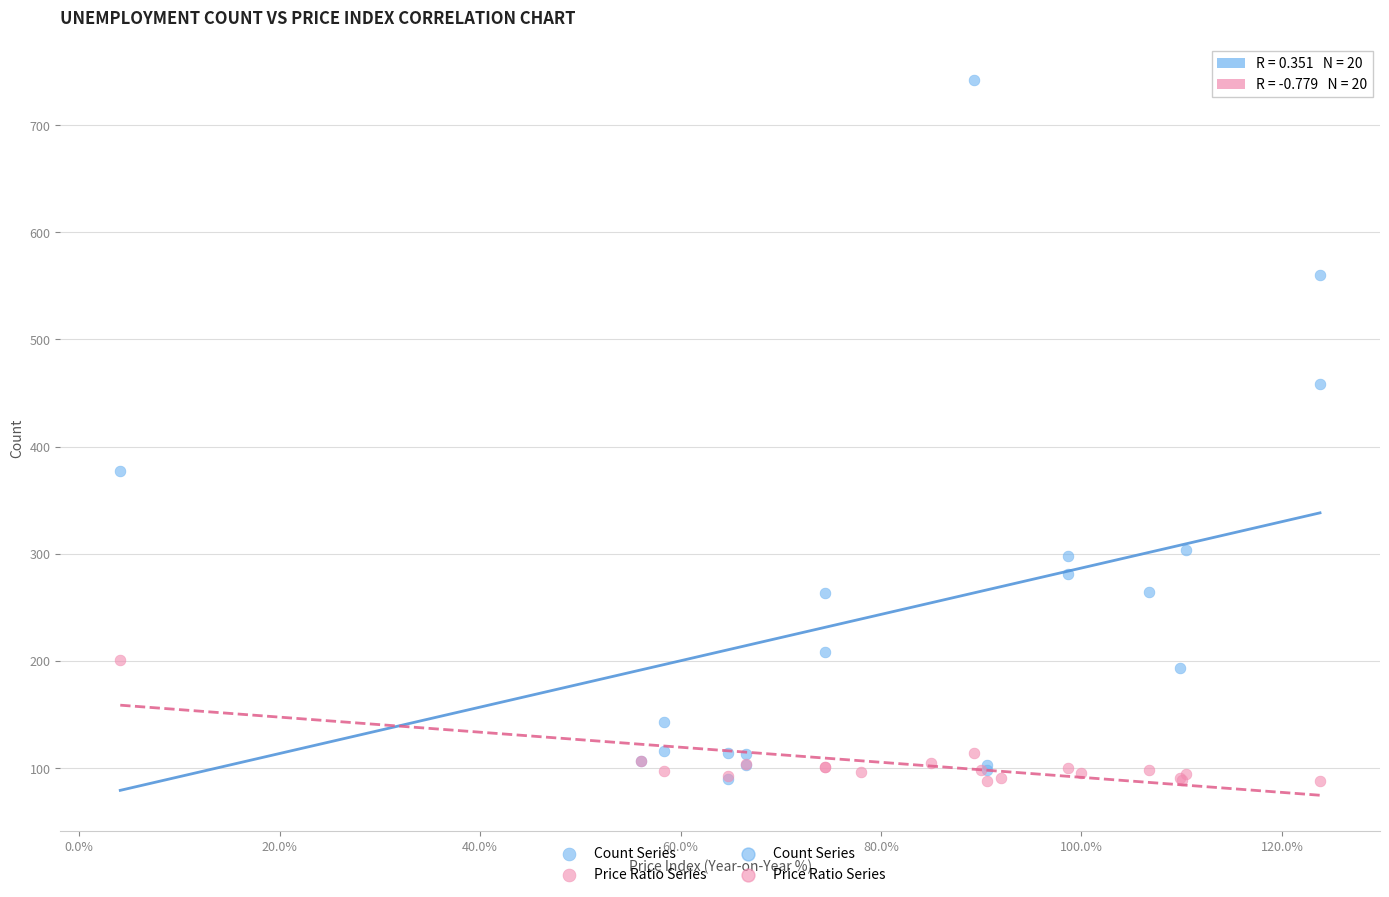

Which series contains the highest Y value?

Count Series